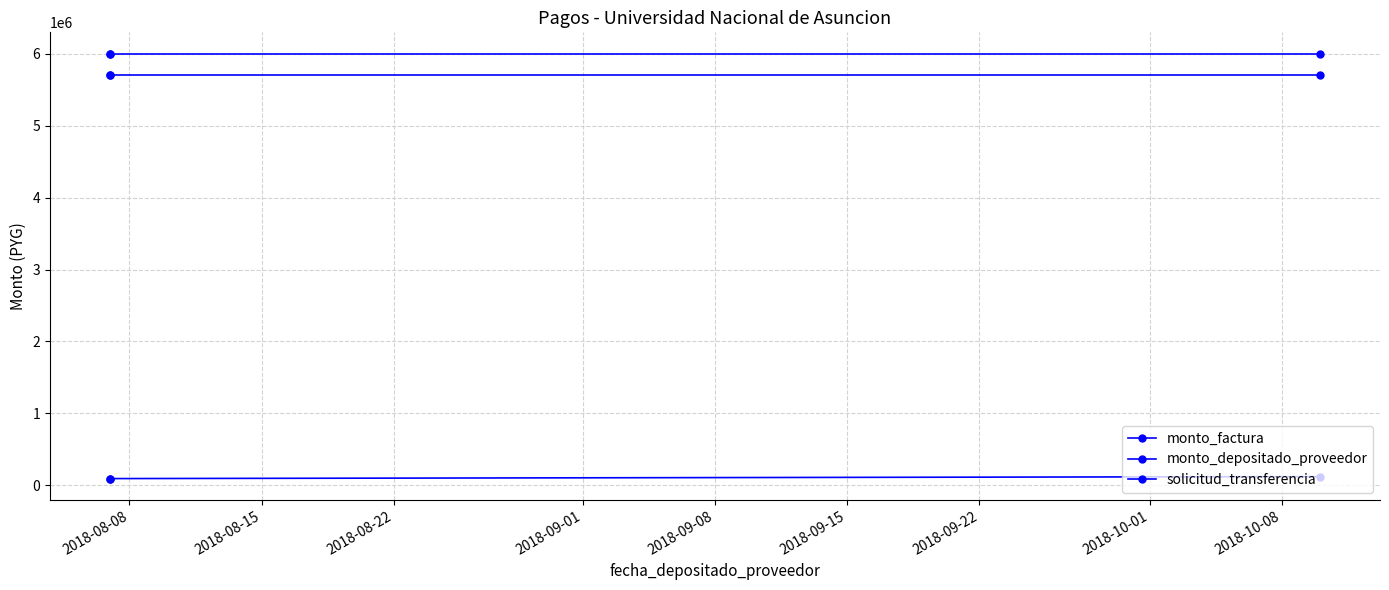

Is it true that monto_depositado_proveedor equals 8513765 at 2018-08-22?

False